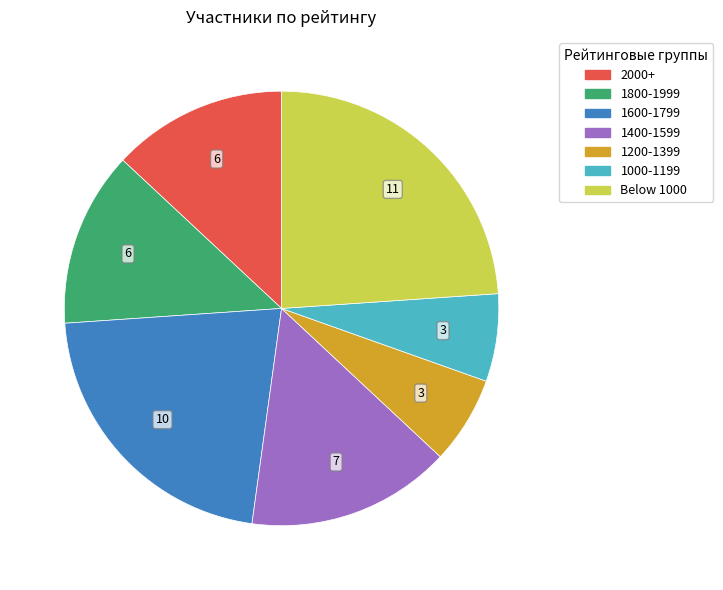

What is the largest slice in the pie chart?

Below 1000